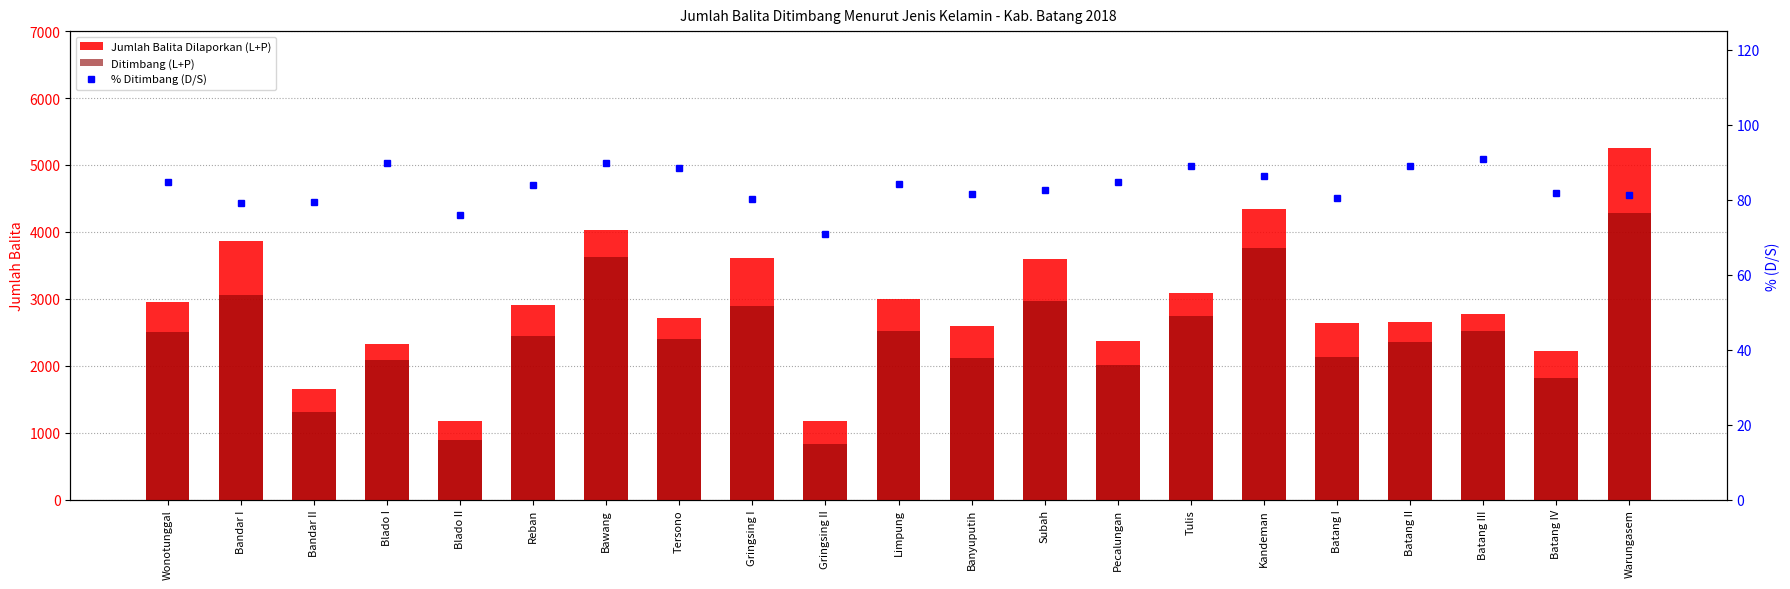

Reading left to right, extract all data points from this chart.

Jumlah Balita Dilaporkan (L+P): 2958.0	3856.0	1646.0	2320.0	1172.0	2909.0	4029.0	2719.0	3604.0	1171.0	2993.0	2598.0	3592.0	2370.0	3087.0	4348.0	2641.0	2647.0	2779.0	2215.0	5253.0
Ditimbang (L+P): 2510.0	3049.0	1309.0	2082.0	890.0	2445.0	3618.0	2402.0	2891.0	831.0	2517.0	2115.0	2968.0	2007.0	2746.0	3756.0	2123.0	2356.0	2524.0	1811.0	4275.0
% Ditimbang (D/S): 84.8	79.1	79.5	89.7	75.9	84.0	89.8	88.3	80.2	71.0	84.1	81.4	82.6	84.7	89.0	86.4	80.4	89.0	90.8	81.8	81.4